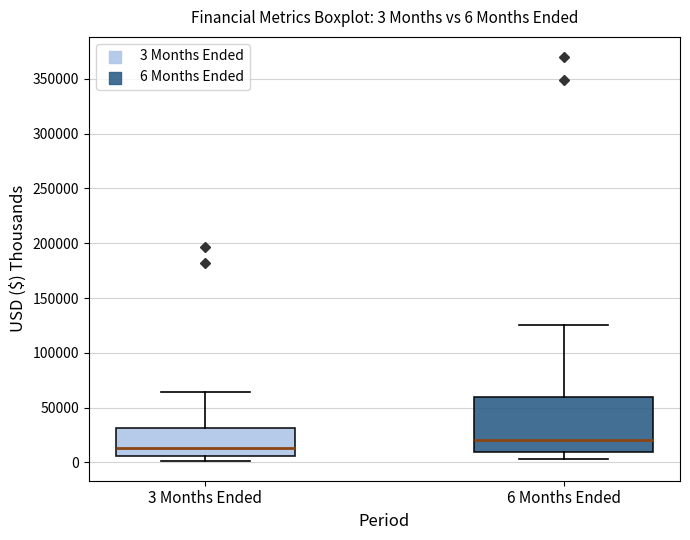

Which box has the lowest median line?

3 Months Ended